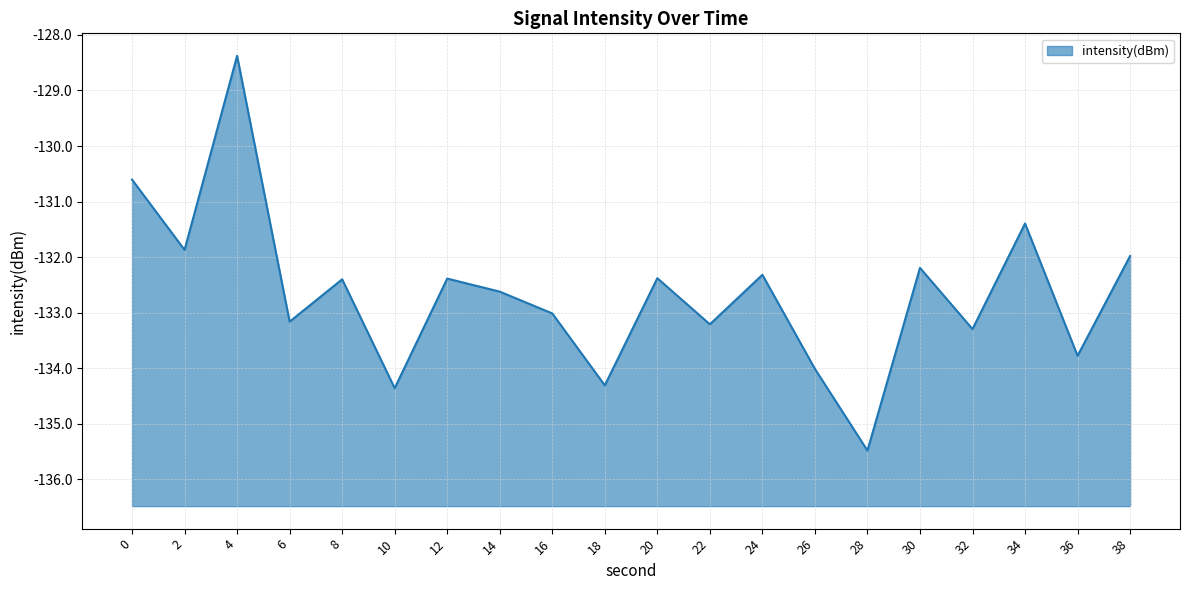

At which category does the chart reach its peak across all series?

4